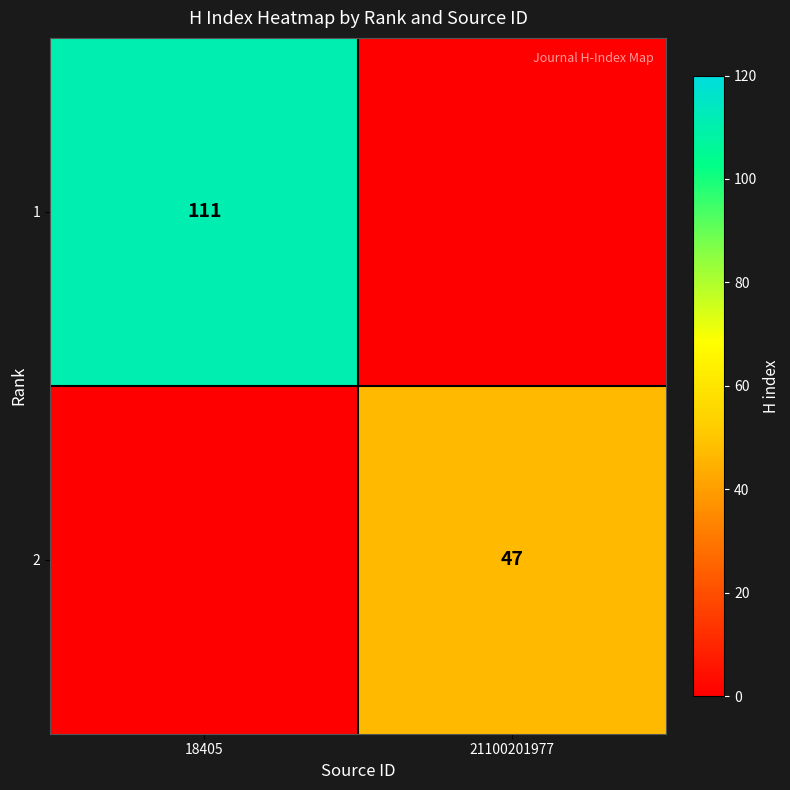

The value of 2 at 21100201977 is 65. True or false?

False